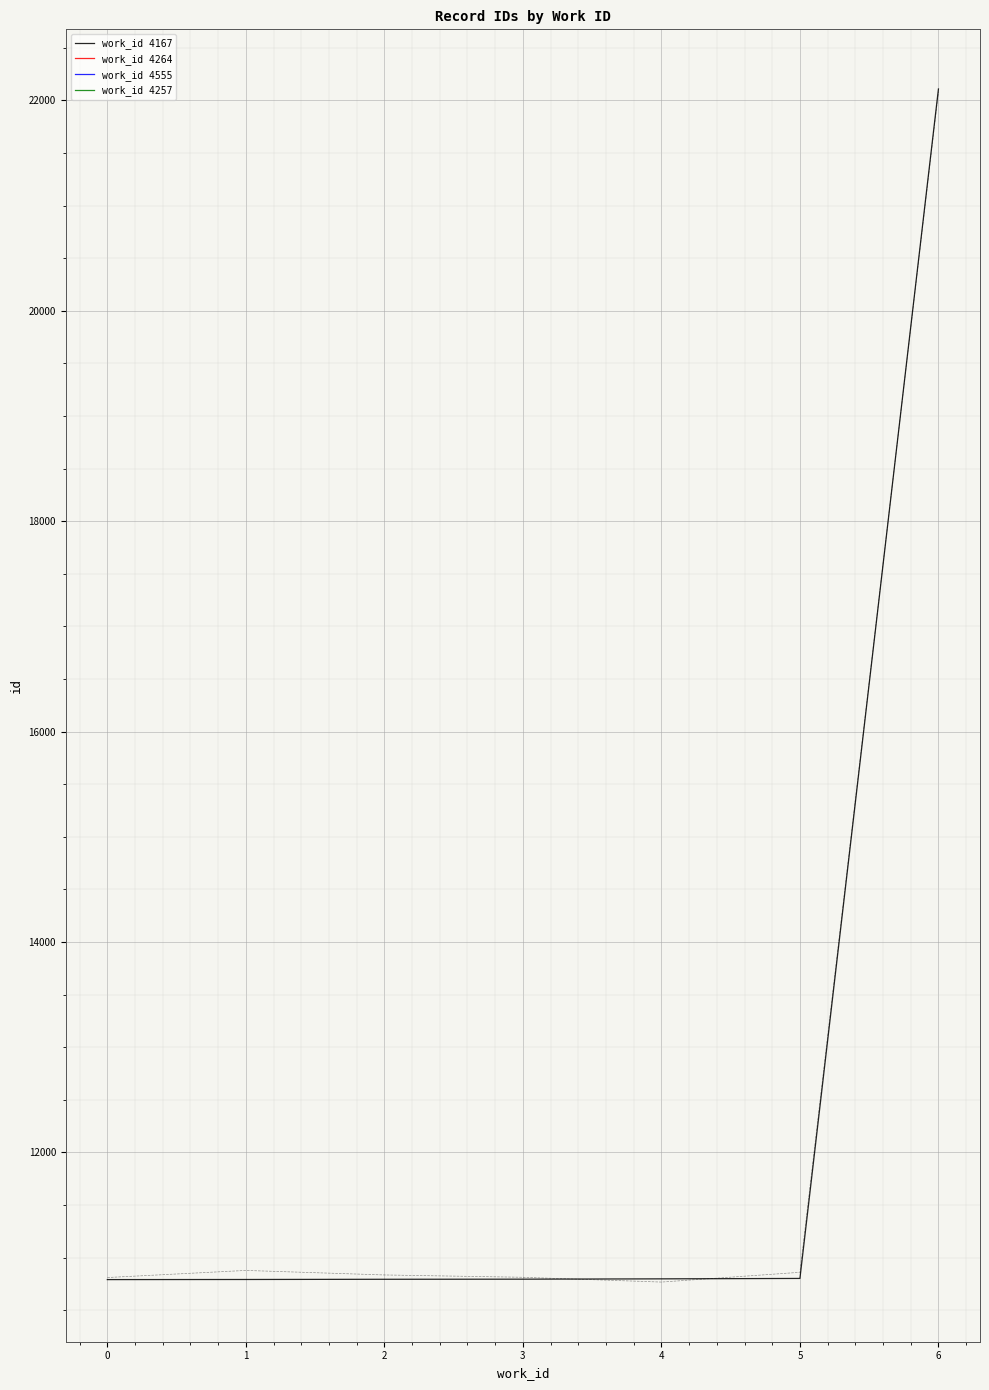

True or false: the data has more than 1 interior local peaks.

False